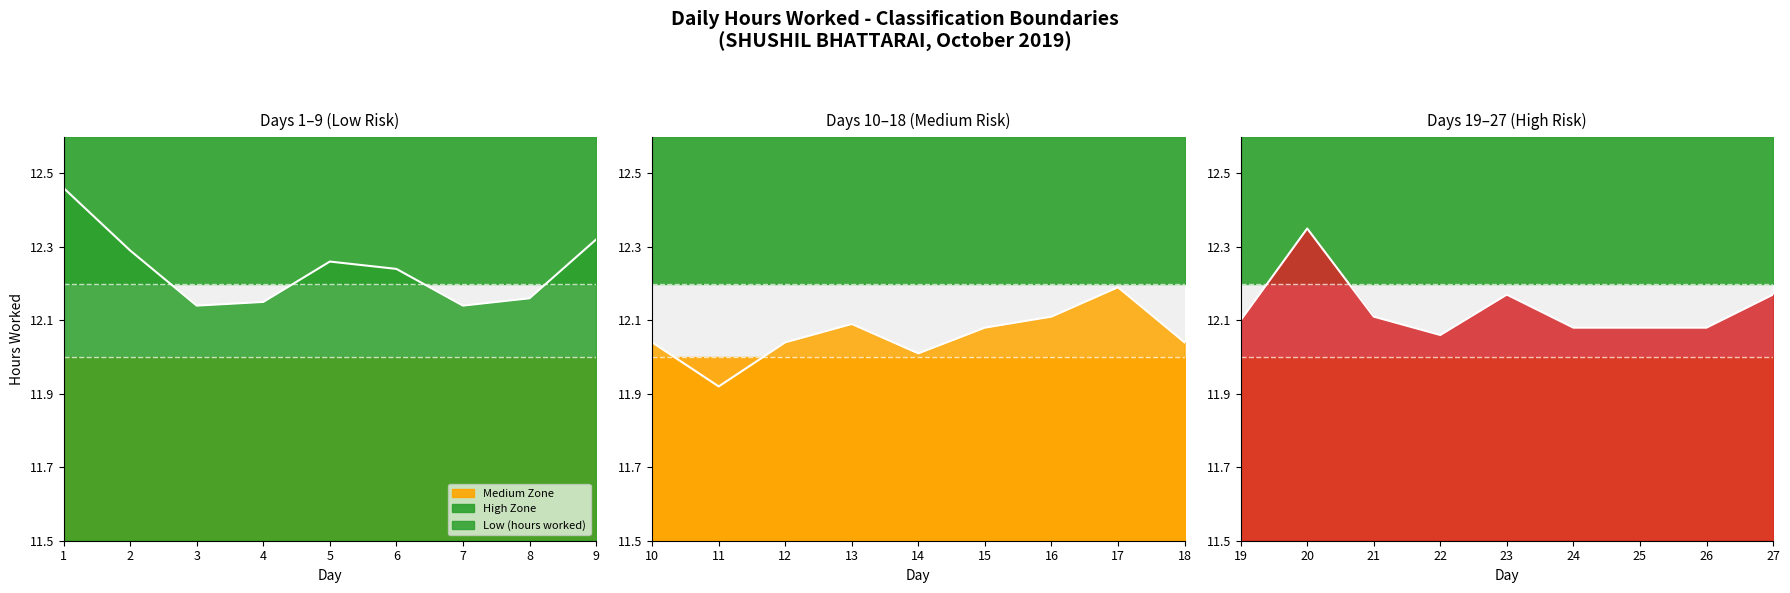

True or false: the data shows 16.3 at 27.

False